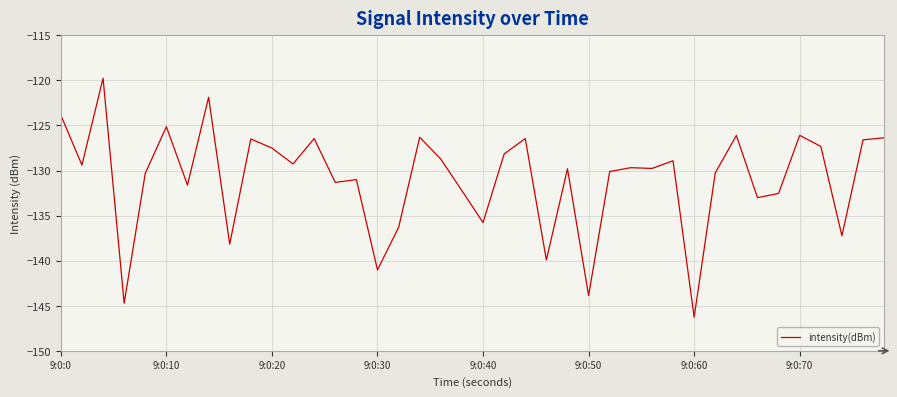

What is the difference between the maximum and minimum values?

26.5